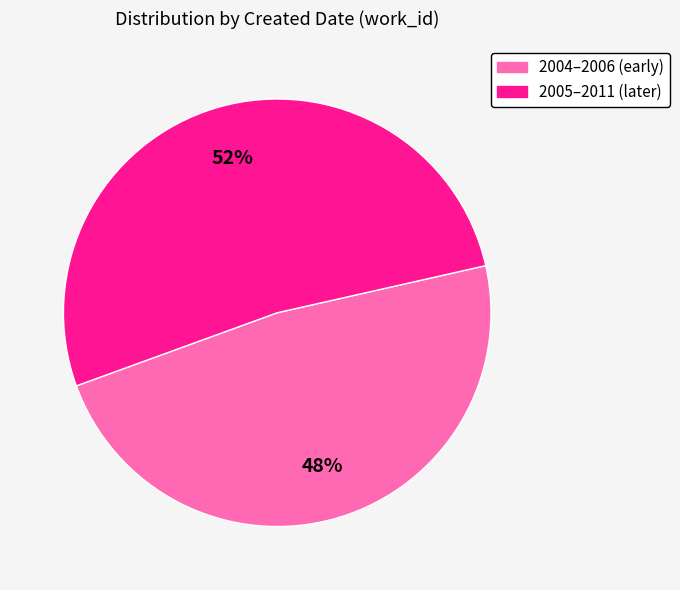

How many segments does this pie chart have?

2